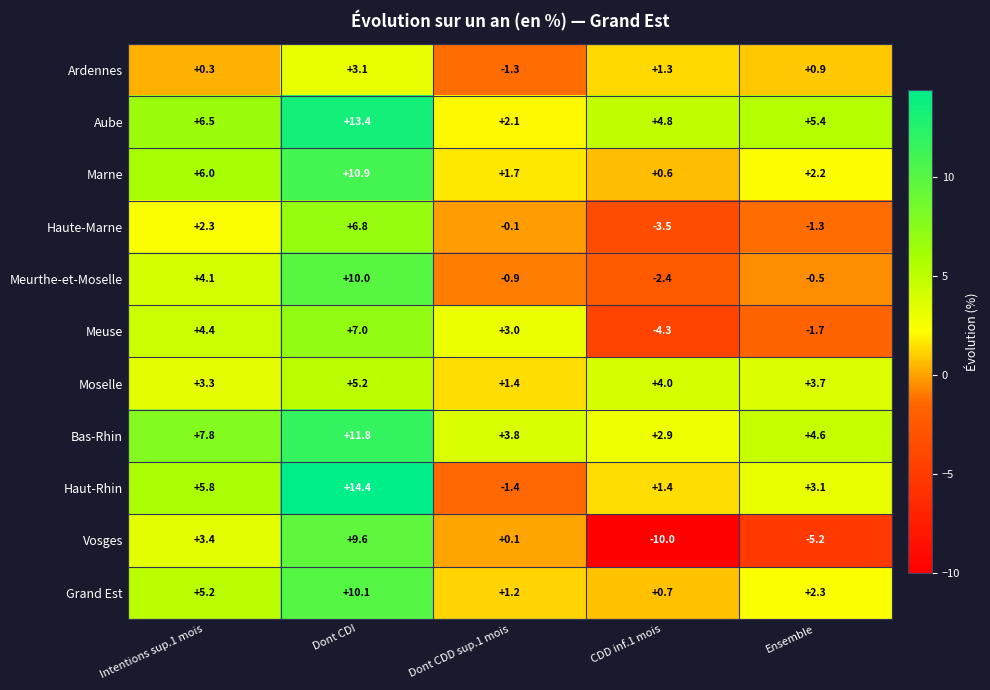

What is the average value of the Aube series?

6.4